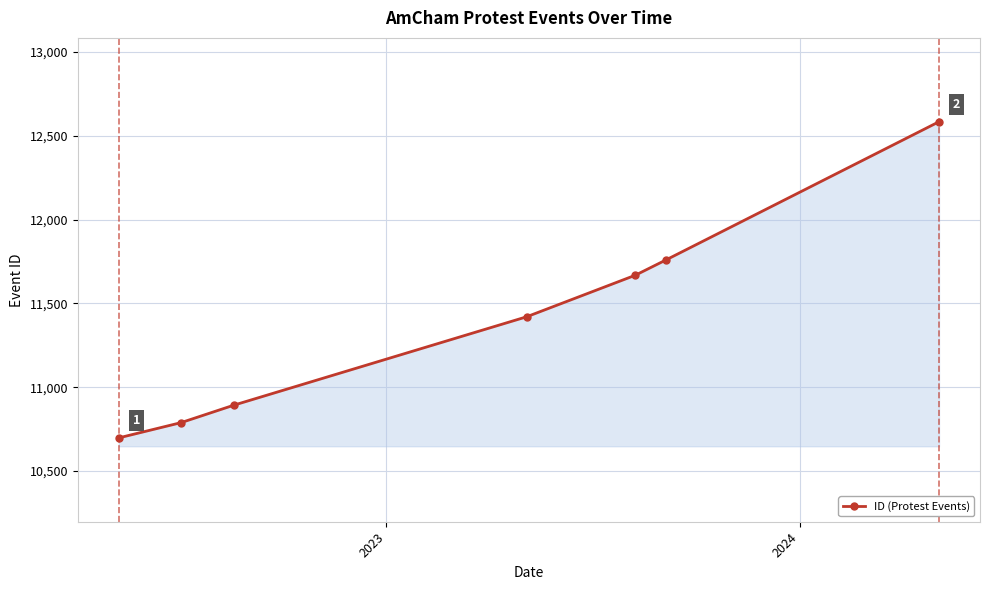

Does the chart display data point markers on the line(s)?

Yes